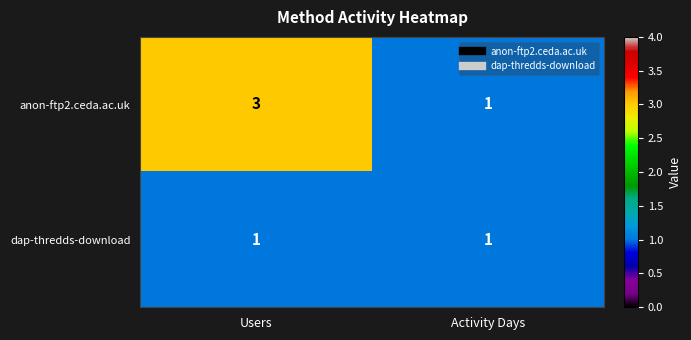

Which series changed the most between Users and Activity Days?

anon-ftp2.ceda.ac.uk